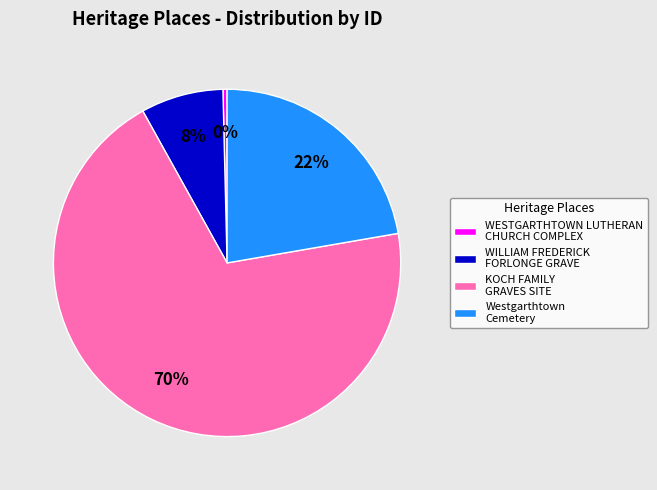

Which slice is the smallest?

WESTGARTHTOWN LUTHERAN CHURCH COMPLEX